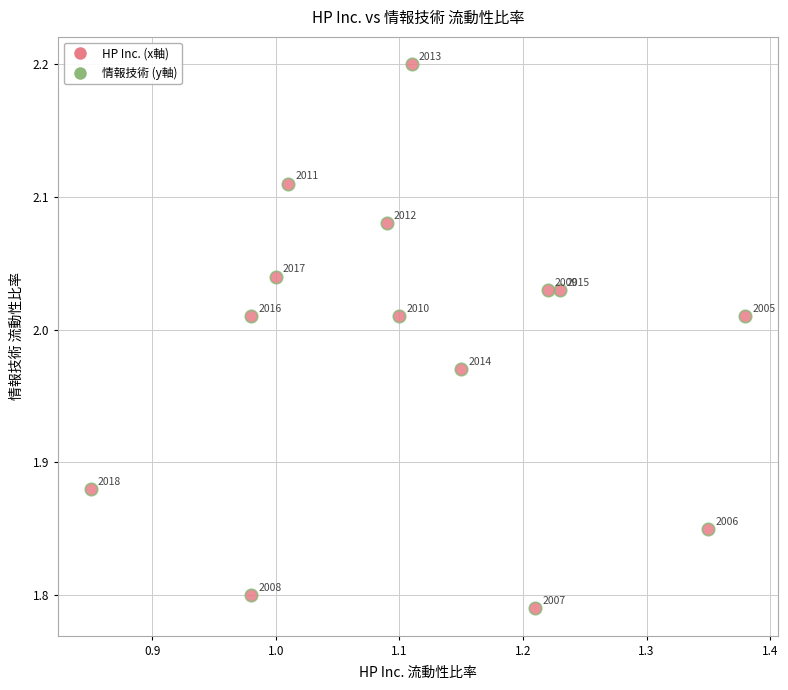

What is the range of Y values (max minus min)?

0.4